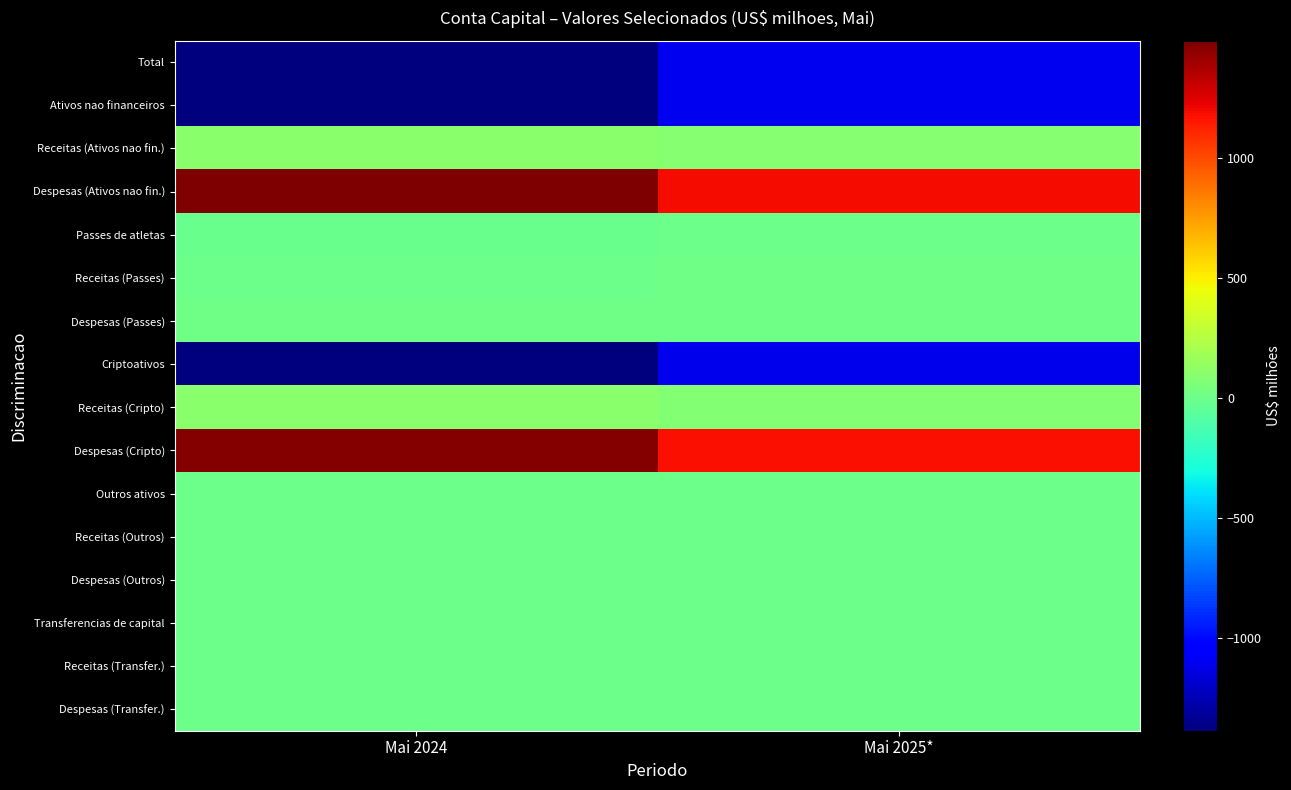

Rank the series by their maximum value, from lowest to highest.

Criptoativos, Ativos nao financeiros, Total, Despesas (Transfer.), Outros ativos, Passes de atletas, Transferencias de capital, Receitas (Outros), Receitas (Transfer.), Despesas (Outros), Despesas (Passes), Receitas (Passes), Receitas (Cripto), Receitas (Ativos nao fin.), Despesas (Cripto), Despesas (Ativos nao fin.)